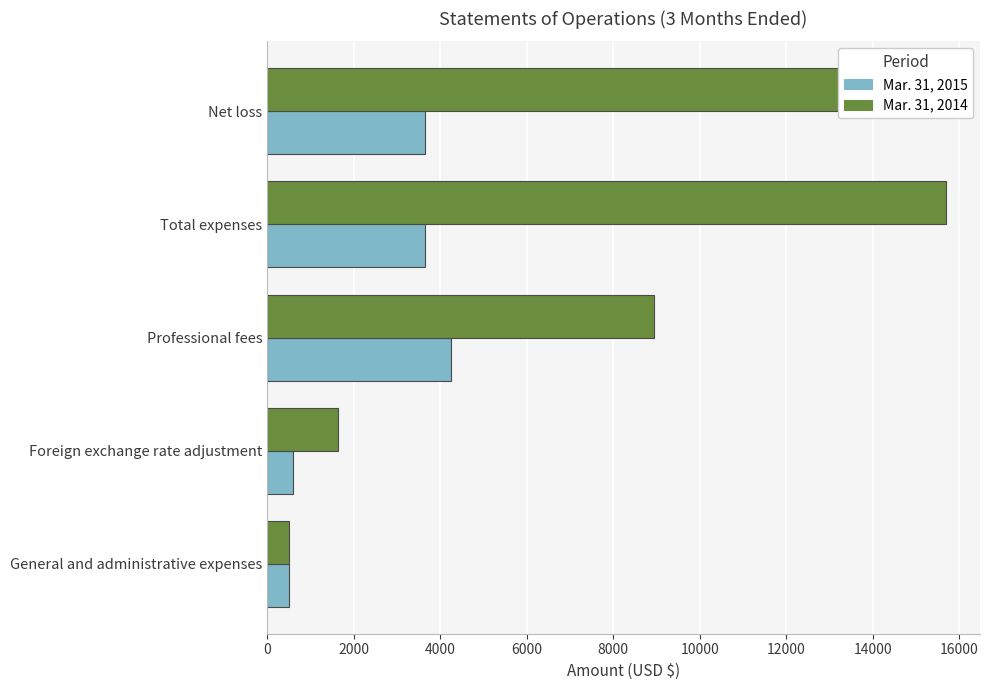

Reading right to left, transcribe all the data shown in this chart.

Mar. 31, 2015: 3659	3659	4249	590	517
Mar. 31, 2014: 15697	15697	8955	1650	517